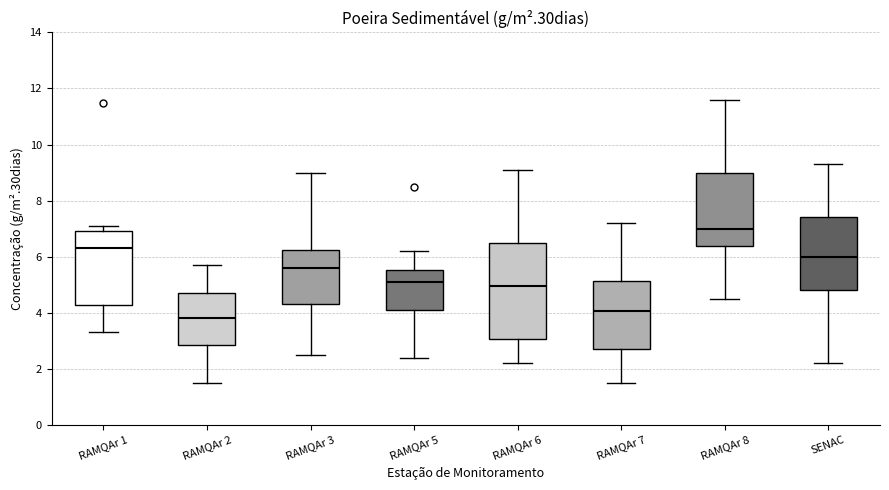

Where does the lower whisker of the box for RAMQAr 2 end on the y-axis? The values are not printed on the chart, so give them approximately, as read against the axis.

1.6